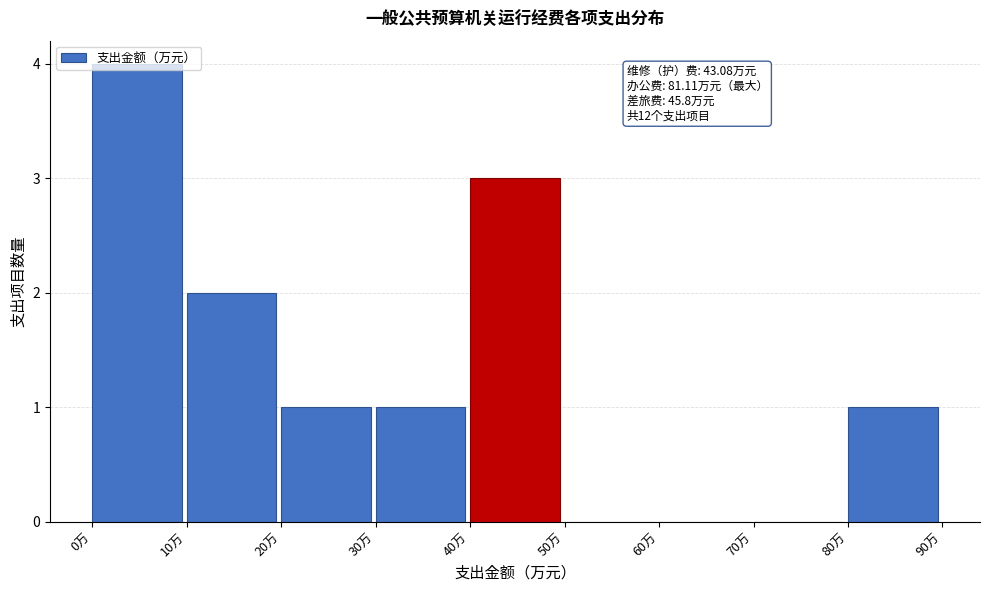

Which range on the x-axis has the tallest bar?

0 to 10